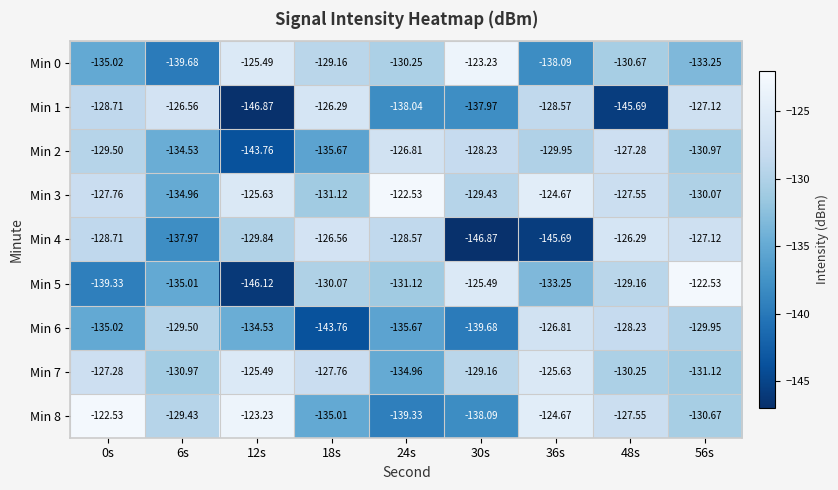

Is the value of Min 2 at 36s greater than the value of Min 3 at 30s?

No